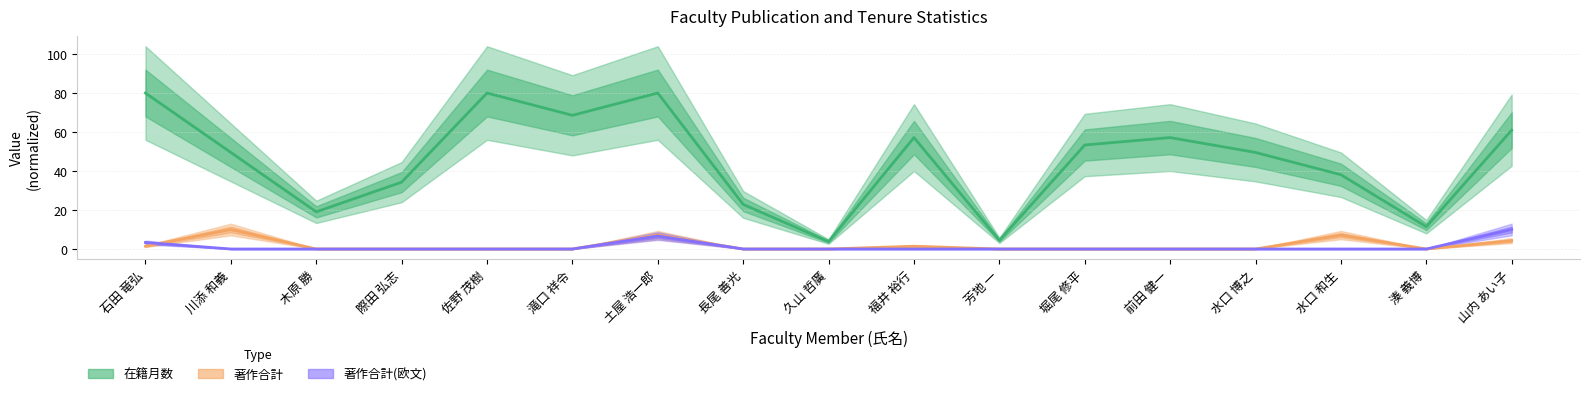

Reading left to right, transcribe all the data shown in this chart.

在籍月数: 80.0	49.5	19.0	34.3	80.0	68.6	80.0	22.9	3.8	57.1	4.4	53.3	57.1	49.5	38.1	11.4	61.0
著作合計: 1.4	10.0	0.0	0.0	0.0	0.0	7.1	0.0	0.0	1.4	0.0	0.0	0.0	0.0	7.1	0.0	4.3
著作合計(欧文): 3.3	0.0	0.0	0.0	0.0	0.0	6.7	0.0	0.0	0.0	0.0	0.0	0.0	0.0	0.0	0.0	10.0